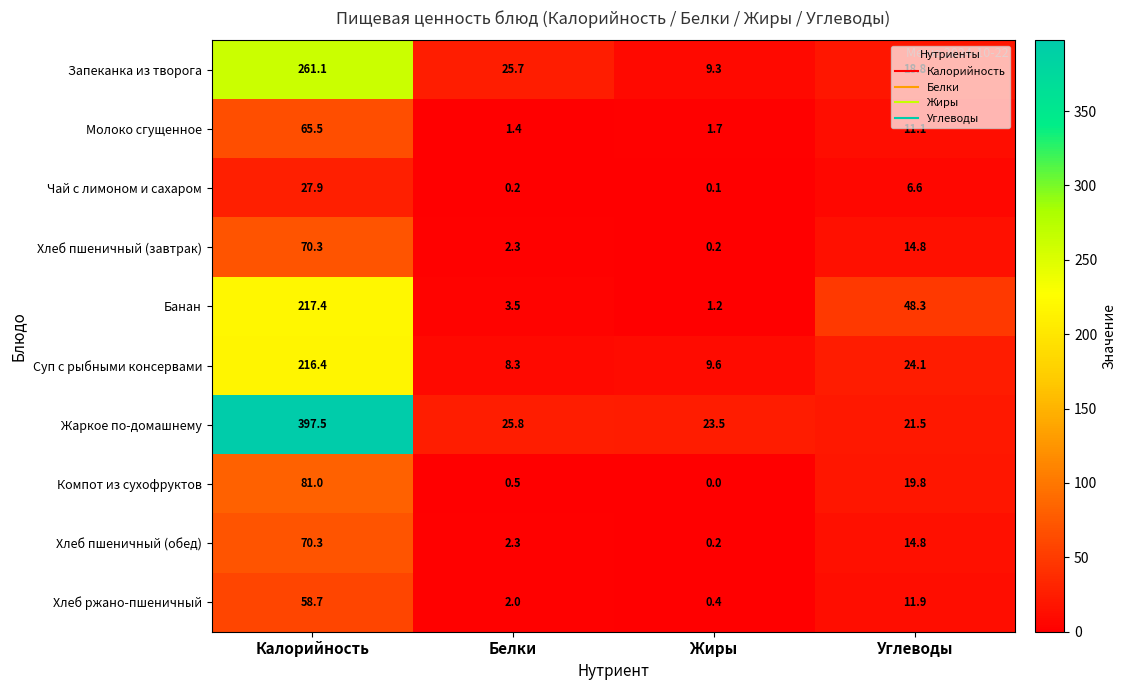

What is the sum of the Запеканка из творога values at Углеводы and Жиры?

28.1